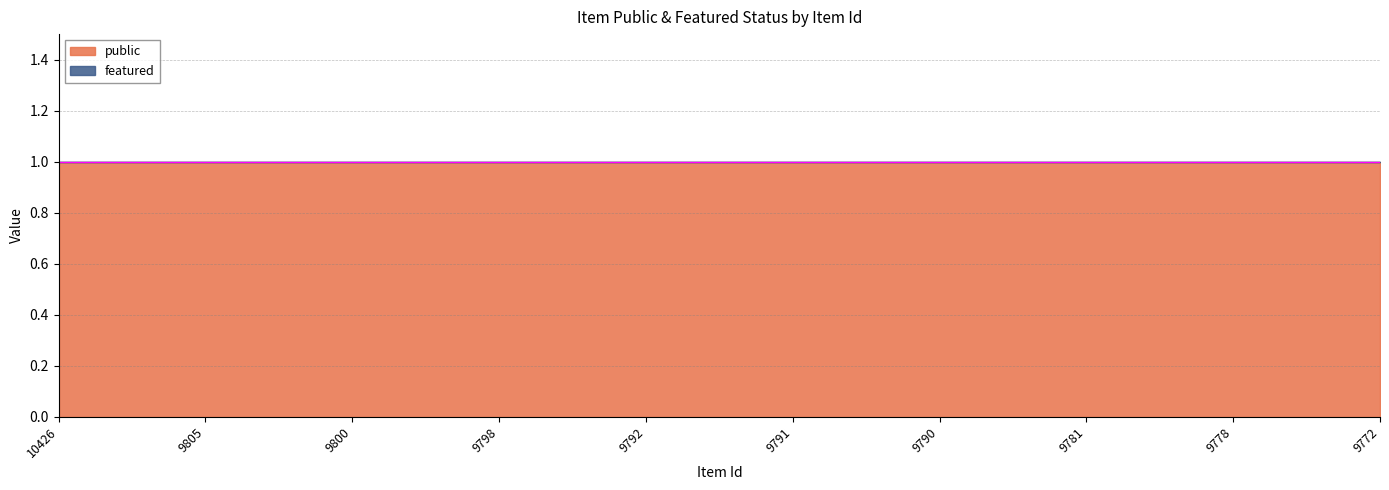

Which category has the highest value across all series?

10426